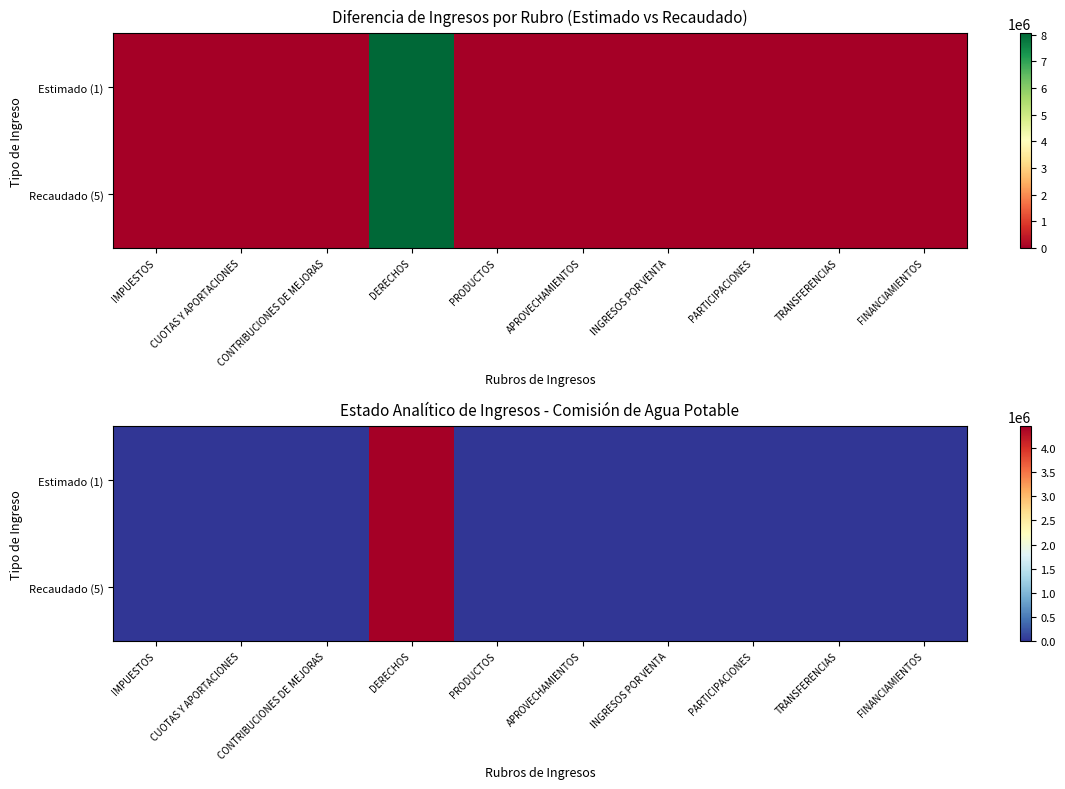

At which category is the sum across all series the highest?

DERECHOS